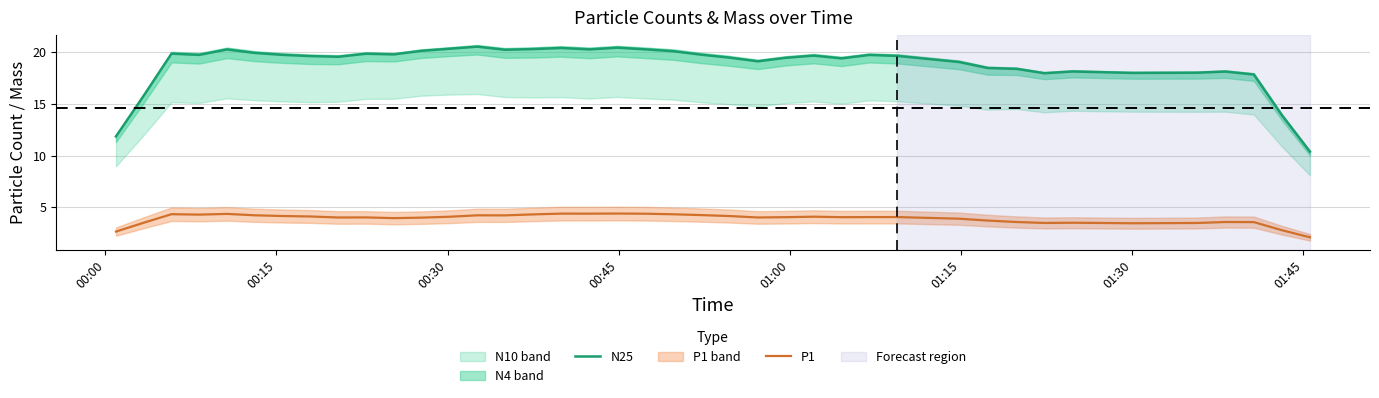

What is the value of the N25 point at the 31st from the left?

18.4